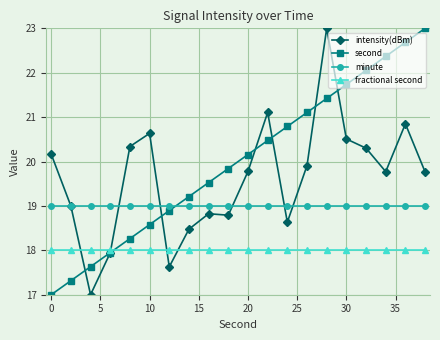

What is the maximum value shown in the chart?

23.0